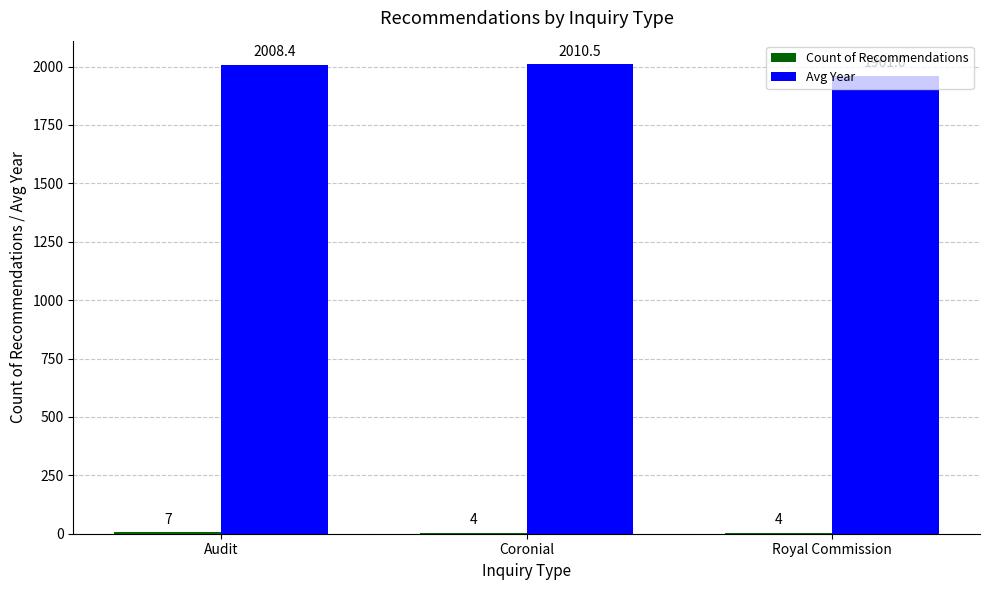

Which category has the highest value across all series?

Coronial